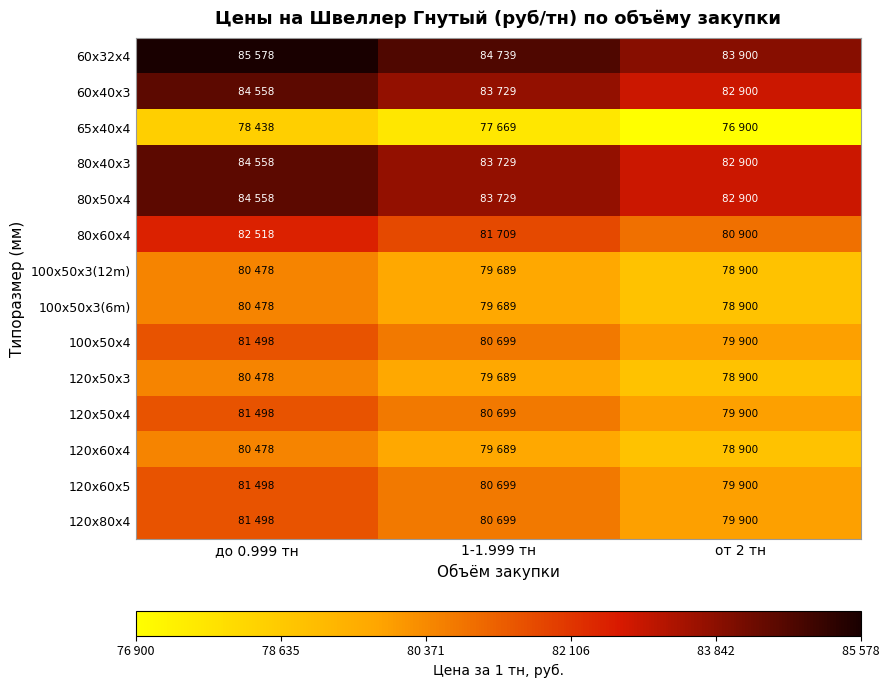

Reading right to left, what are all the values shown in this chart?

60x32x4: от 2 тн=83900	1-1.999 тн=84739	до 0.999 тн=85578
60x40x3: от 2 тн=82900	1-1.999 тн=83729	до 0.999 тн=84558
65x40x4: от 2 тн=76900	1-1.999 тн=77669	до 0.999 тн=78438
80x40x3: от 2 тн=82900	1-1.999 тн=83729	до 0.999 тн=84558
80x50x4: от 2 тн=82900	1-1.999 тн=83729	до 0.999 тн=84558
80x60x4: от 2 тн=80900	1-1.999 тн=81709	до 0.999 тн=82518
100x50x3(12m): от 2 тн=78900	1-1.999 тн=79689	до 0.999 тн=80478
100x50x3(6m): от 2 тн=78900	1-1.999 тн=79689	до 0.999 тн=80478
100x50x4: от 2 тн=79900	1-1.999 тн=80699	до 0.999 тн=81498
120x50x3: от 2 тн=78900	1-1.999 тн=79689	до 0.999 тн=80478
120x50x4: от 2 тн=79900	1-1.999 тн=80699	до 0.999 тн=81498
120x60x4: от 2 тн=78900	1-1.999 тн=79689	до 0.999 тн=80478
120x60x5: от 2 тн=79900	1-1.999 тн=80699	до 0.999 тн=81498
120x80x4: от 2 тн=79900	1-1.999 тн=80699	до 0.999 тн=81498